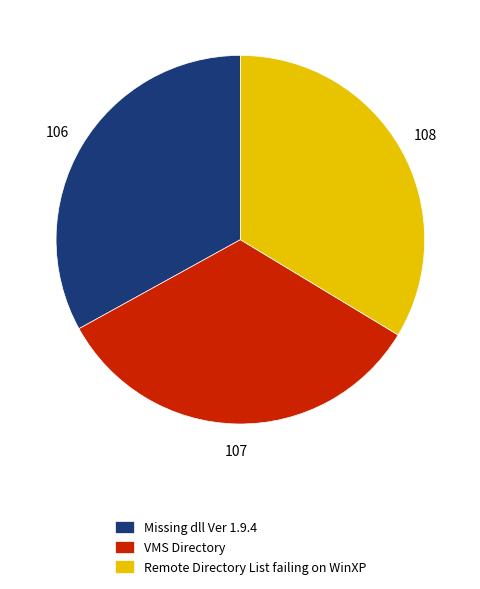

Which has a higher value, Remote Directory List failing on WinXP or Missing dll Ver 1.9.4?

Remote Directory List failing on WinXP